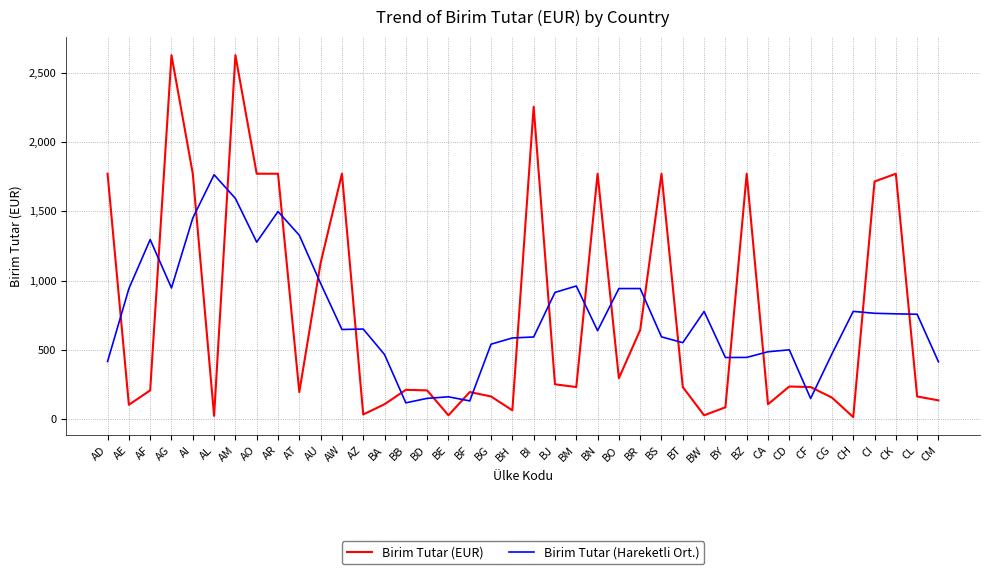

Which series has the widest spread of values?

Birim Tutar (EUR)